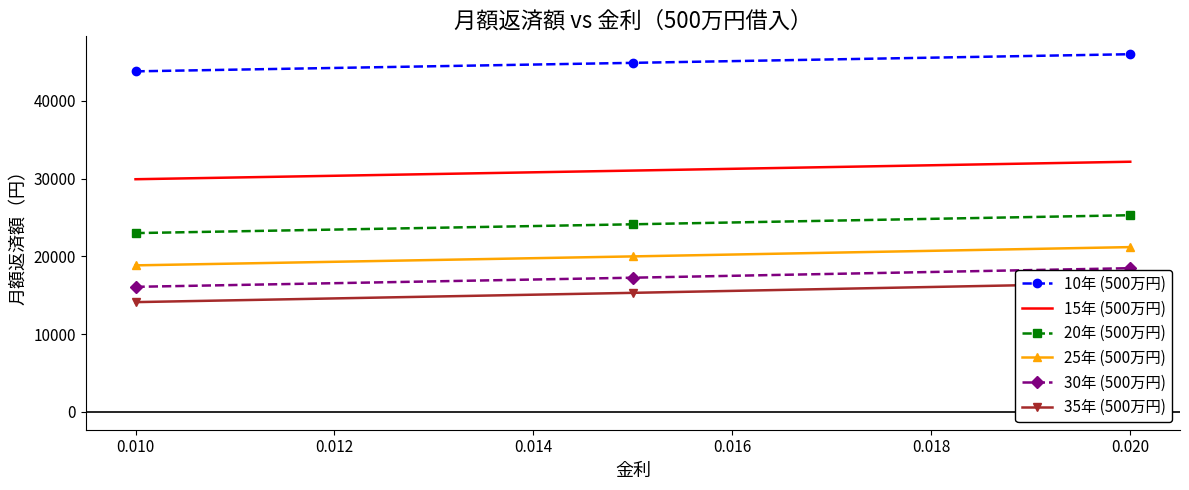

What is the lowest value of the 15年 (500万円) series?

29924